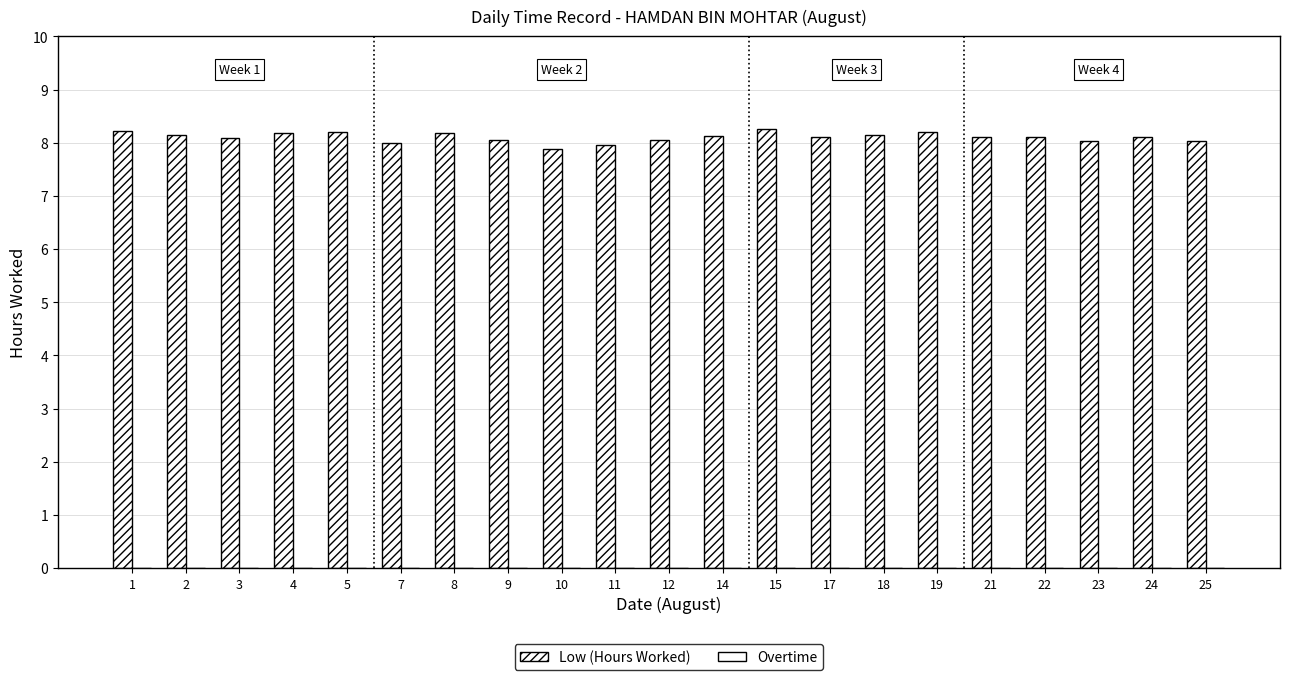

At which category does the chart reach its peak across all series?

15